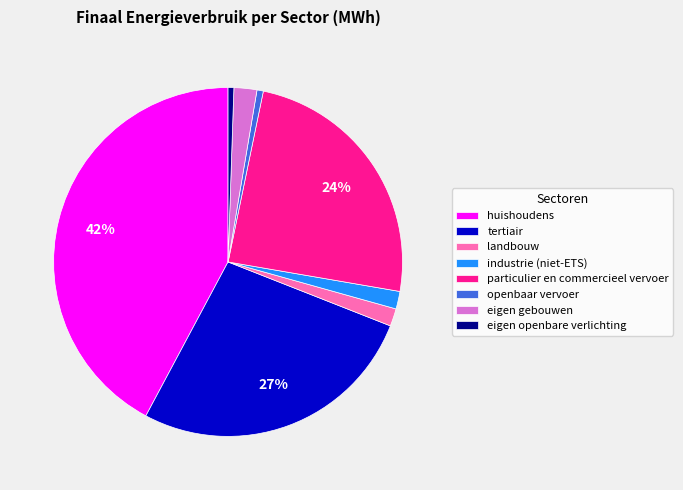

To the nearest percent, what percentage of the pie is particulier en commercieel vervoer?

24%